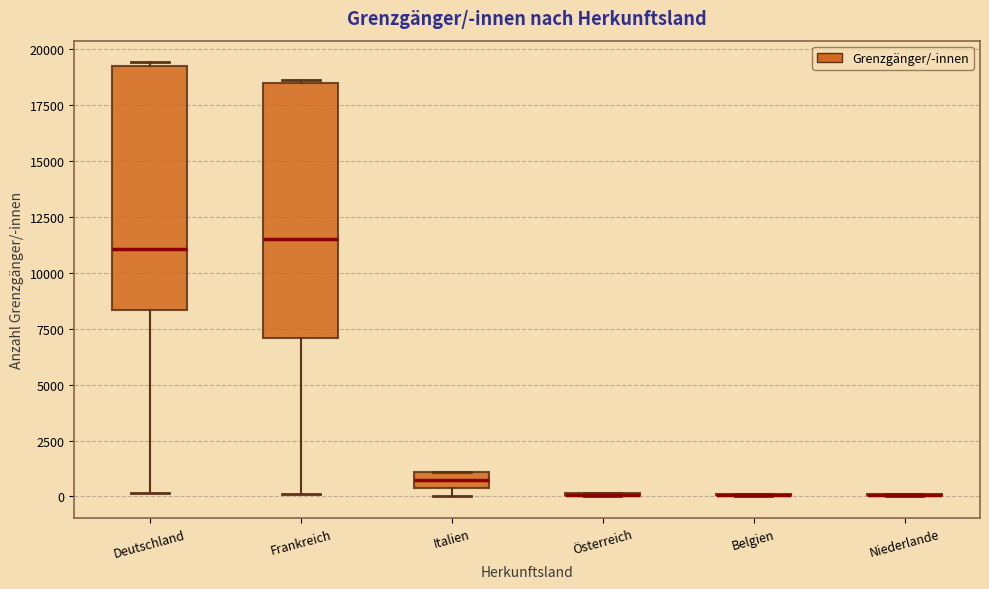

Comparing the boxes themselves (not the whiskers), which one is the tallest?

Frankreich